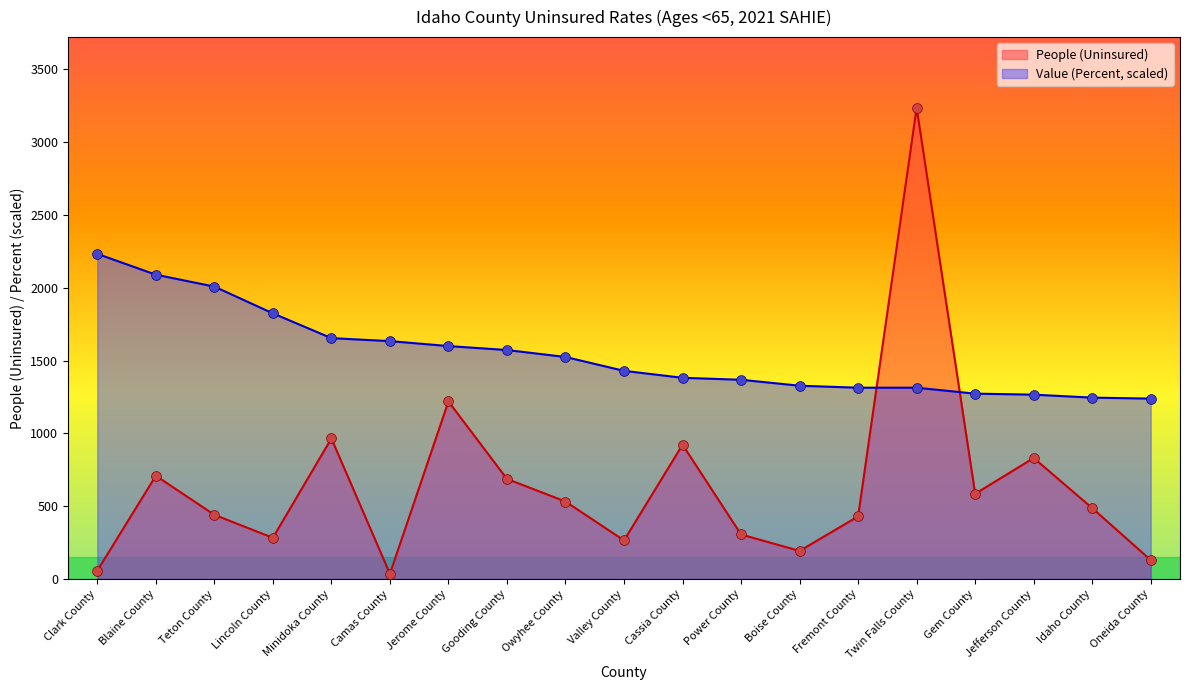

At how many categories does at least one series exceed 1713?

5